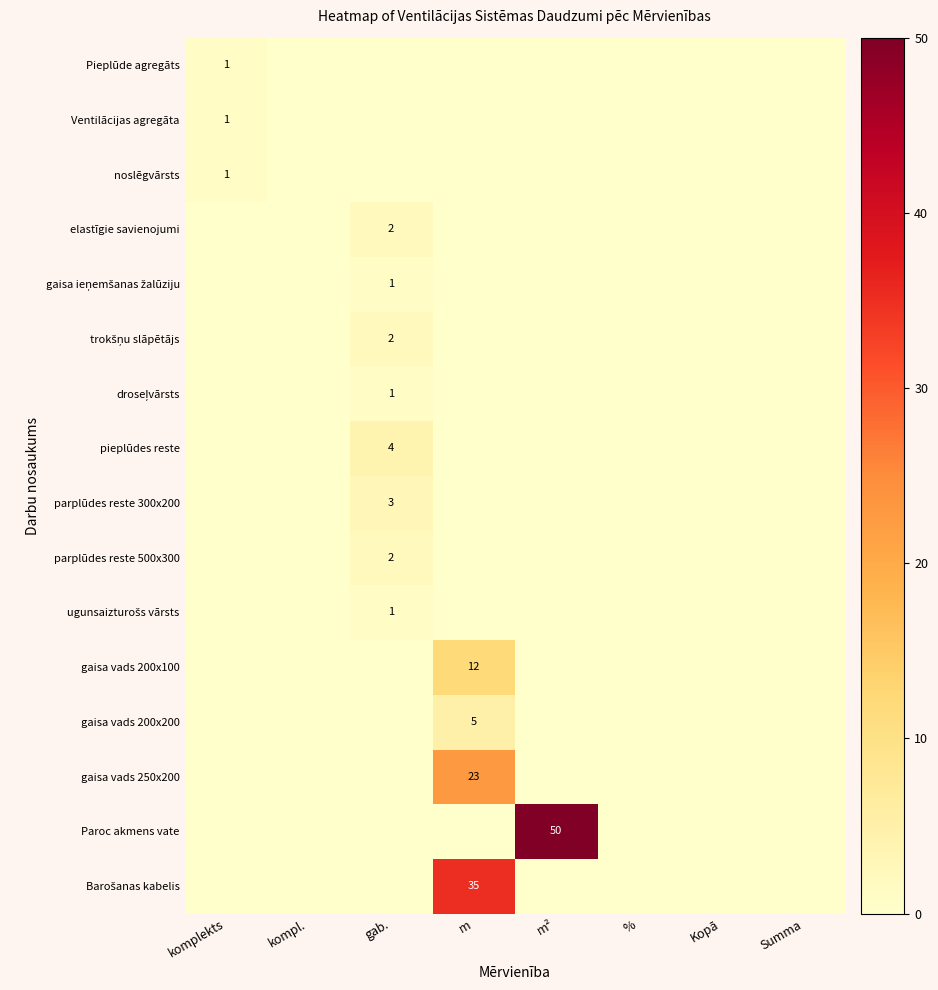

What is the difference between the maximum and minimum values in the Pieplūde agregāts series?

1